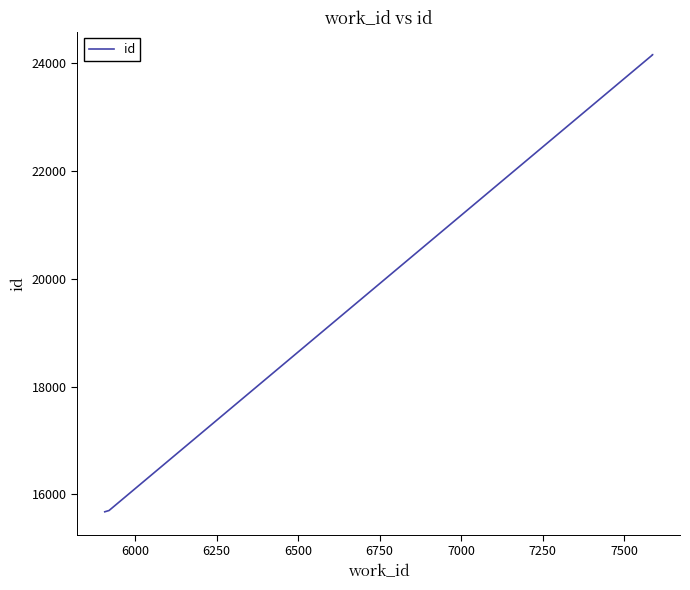

True or false: the data shows 9324 at 6500.

False